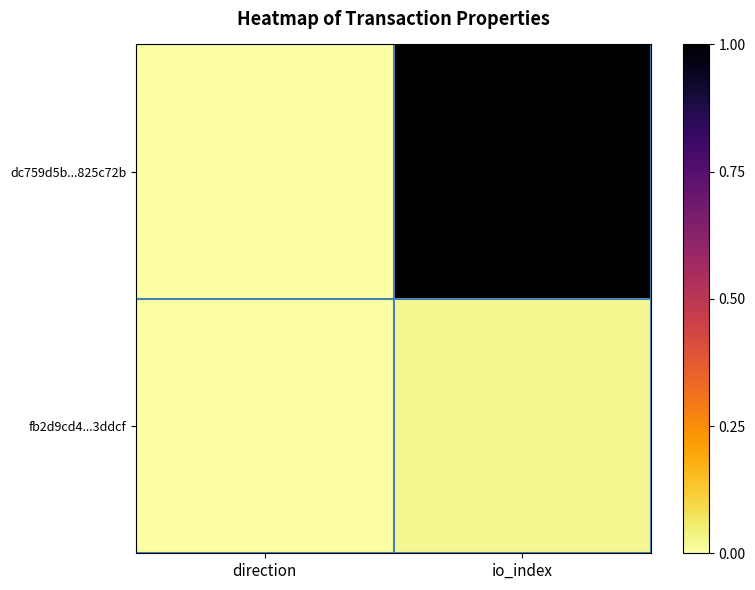

What is the total value across all series at io_index?

1.0